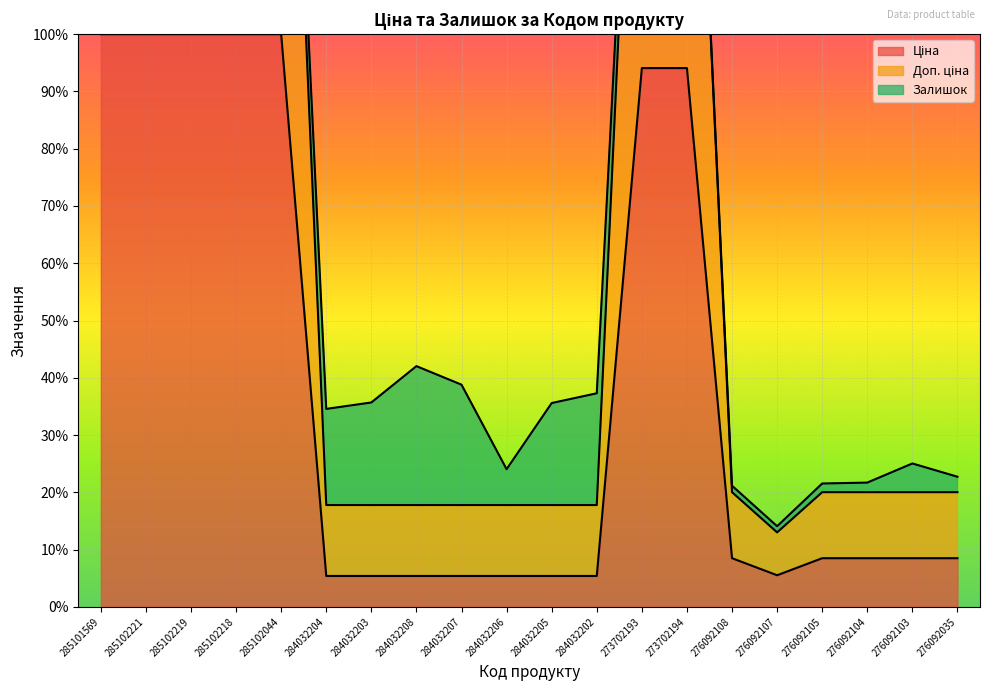

At which label does Ціна reach its minimum?

284032204